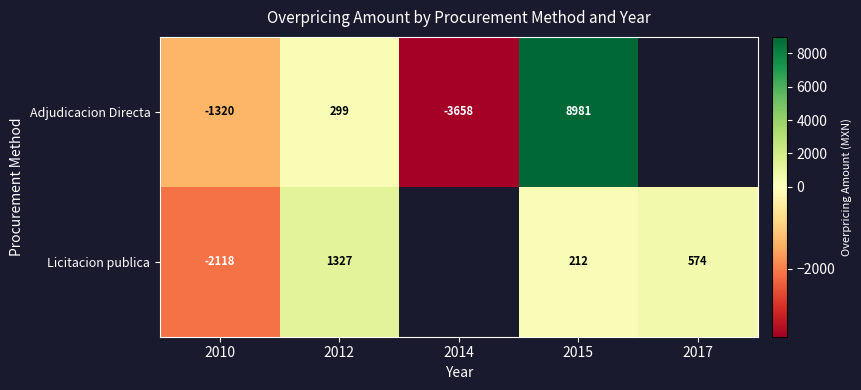

What is the total value across all series at 2010?

-3438.0